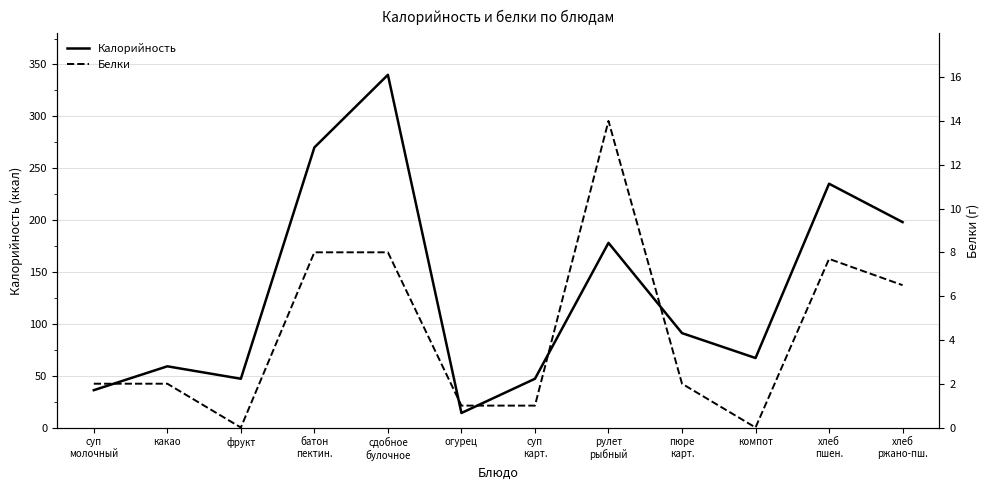

Where is Белки nearest to the value 7?

хлеб
ржано-пш.